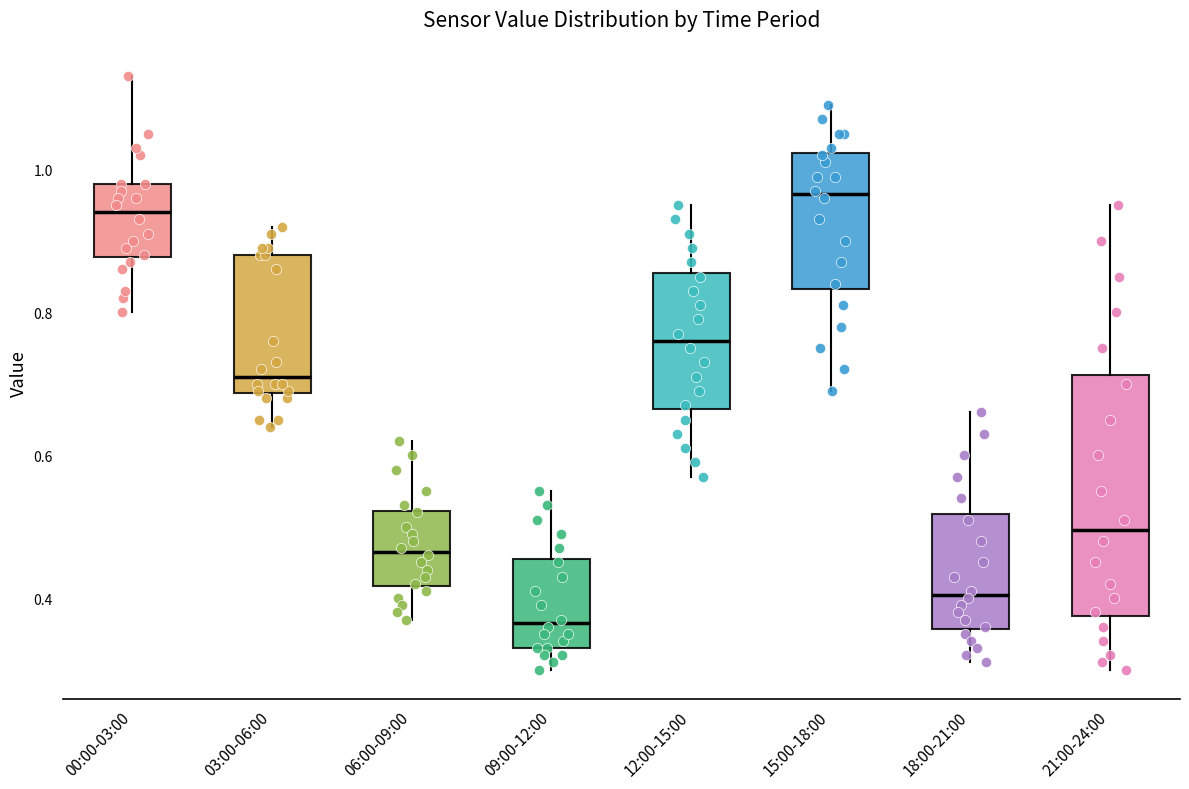

Reading left to right, transcribe this box plot: for each box, give where its median line is, the range the box spans, and where its two whiskers end, as read against the y-axis. The values are not printed on the chart, so give them approximately, as read against the axis.

00:00-03:00: median 0.94, box 0.88 to 0.98, whiskers 0.80 to 1.14
03:00-06:00: median 0.72, box 0.68 to 0.88, whiskers 0.64 to 0.92
06:00-09:00: median 0.46, box 0.42 to 0.52, whiskers 0.38 to 0.62
09:00-12:00: median 0.36, box 0.34 to 0.46, whiskers 0.30 to 0.56
12:00-15:00: median 0.76, box 0.66 to 0.86, whiskers 0.58 to 0.96
15:00-18:00: median 0.96, box 0.84 to 1.02, whiskers 0.70 to 1.10
18:00-21:00: median 0.40, box 0.36 to 0.52, whiskers 0.32 to 0.66
21:00-24:00: median 0.50, box 0.38 to 0.72, whiskers 0.30 to 0.96